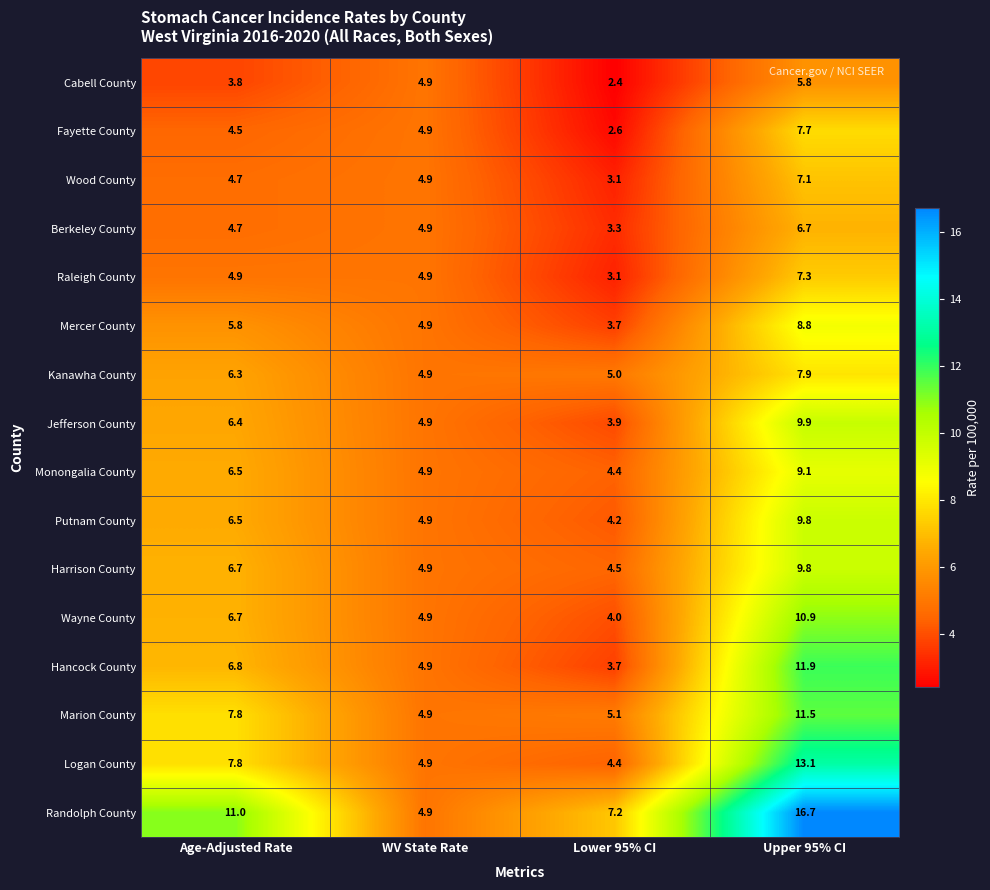

List the labels in order of Cabell County value, smallest first.

Lower 95% CI, Age-Adjusted Rate, WV State Rate, Upper 95% CI